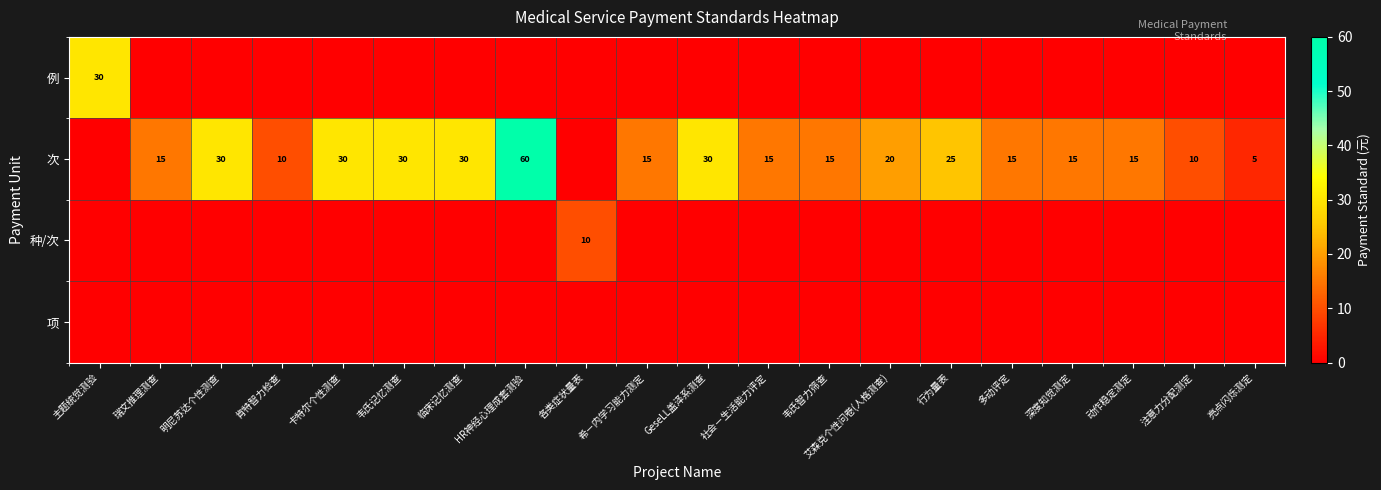

True or false: 次 has a value of 7 at 艾森克个性问卷(人格测查).

False